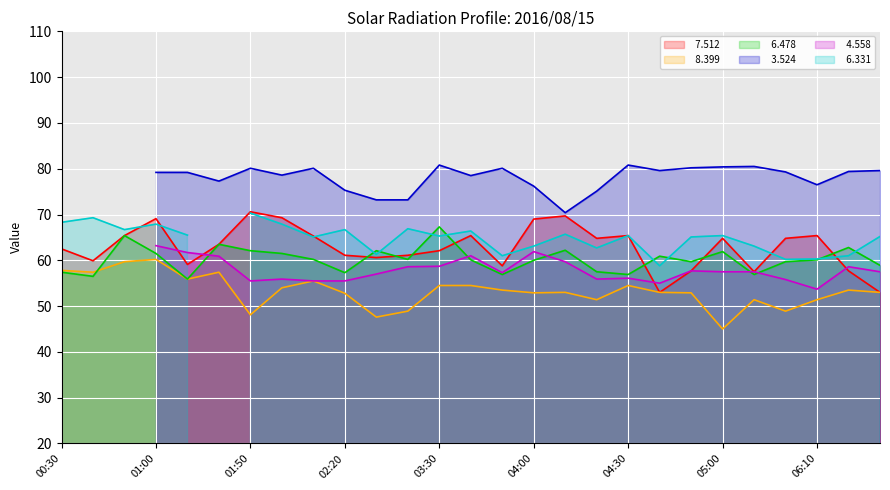

Is the value of   6.478 at 03:20 greater than the value of   8.399 at 02:20?

Yes